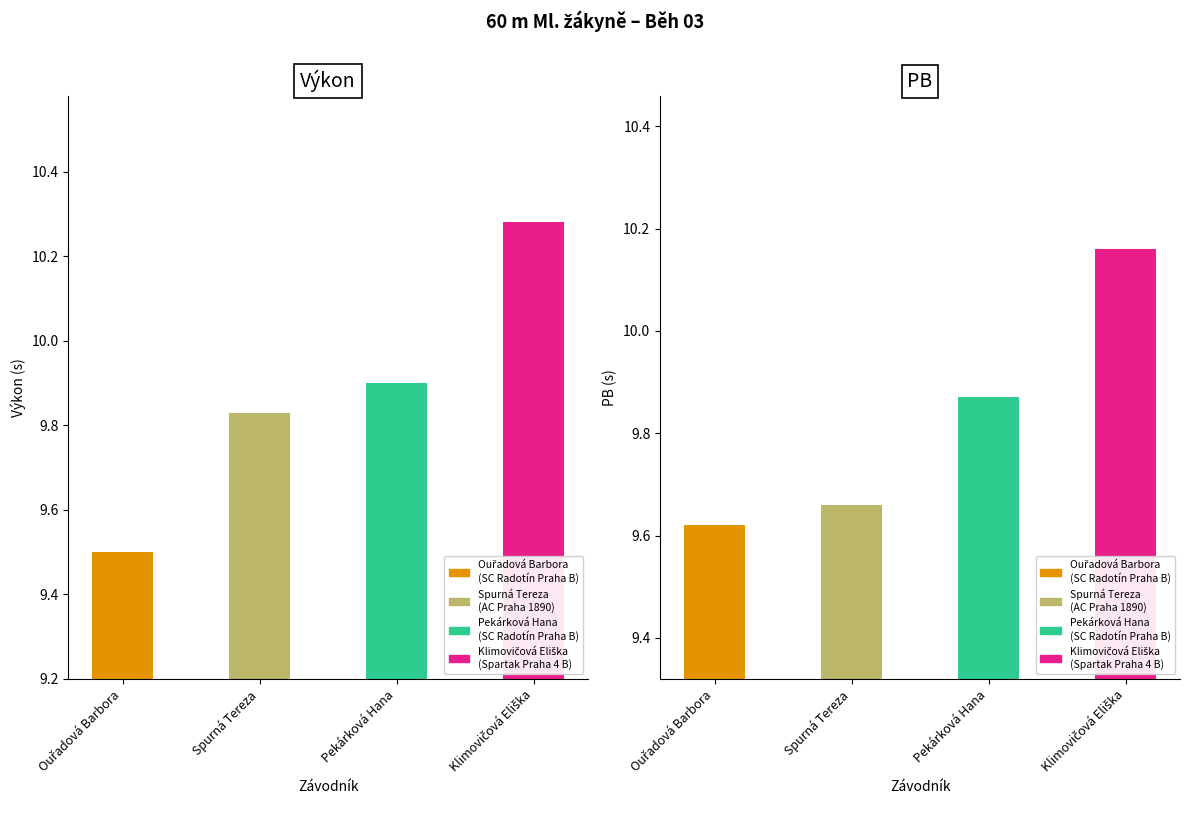

Count the PB values in the range 9 to 10.

3